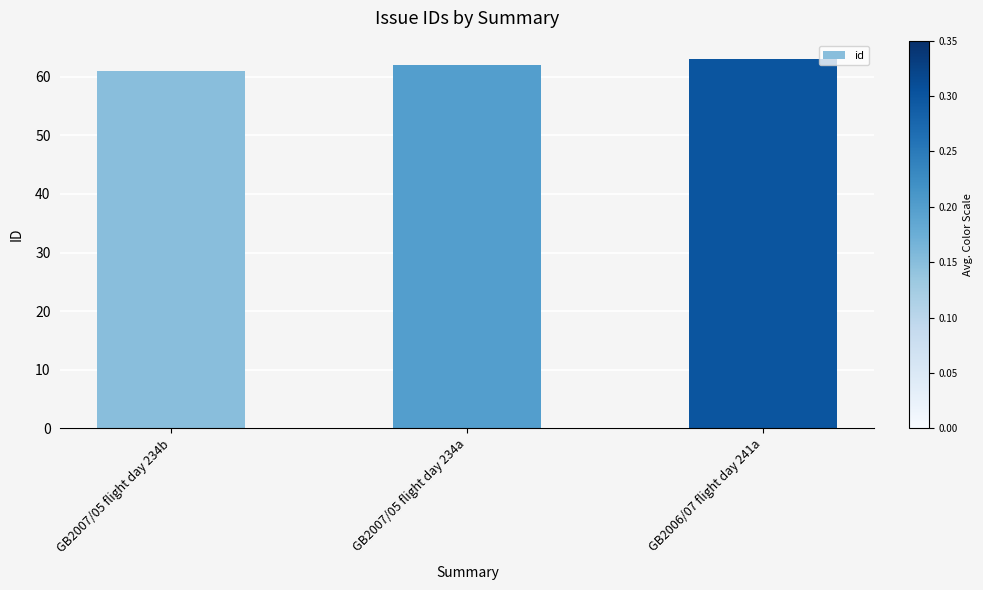

True or false: the data shows 63 at GB2006/07 flight day 241a.

True